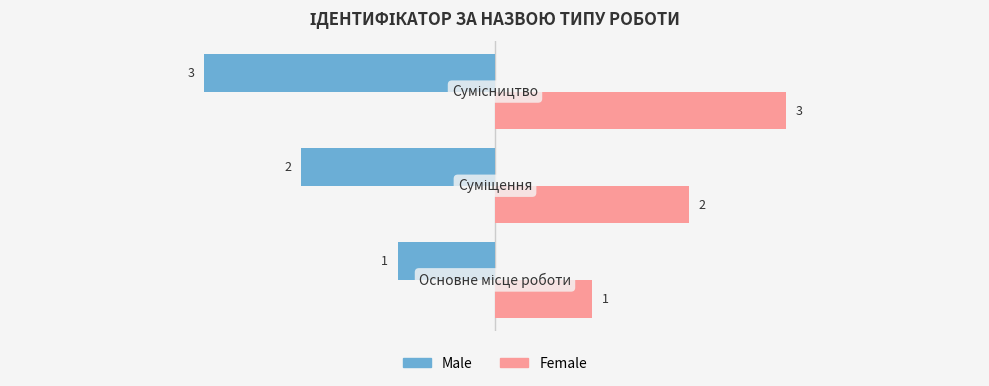

How many Male values are between -3 and -1?

3